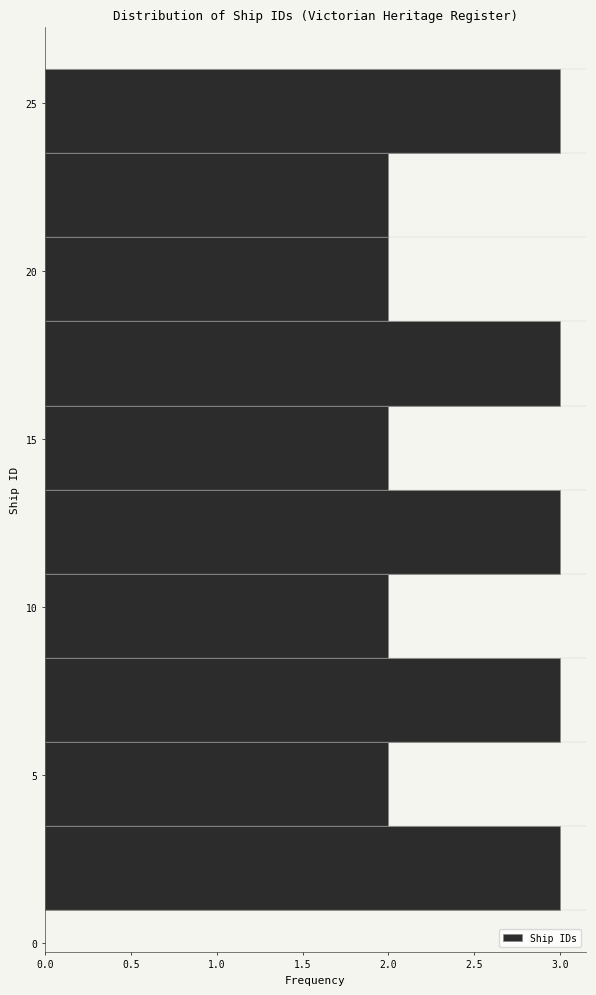

What is the length of the bar covering 3.5 to 6.0 on the y-axis? The values are not printed on the chart, so give them approximately, as read against the axis.

2